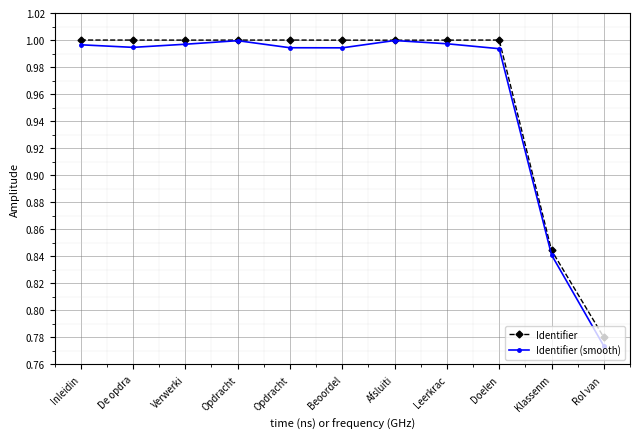

Rank the categories by Identifier (smooth) value from lowest to highest.

Rol van , Klassenm, Doelen, Beoordel, Opdracht, De opdra, Inleidin, Verwerki, Leerkrac, Opdracht, Afsluiti